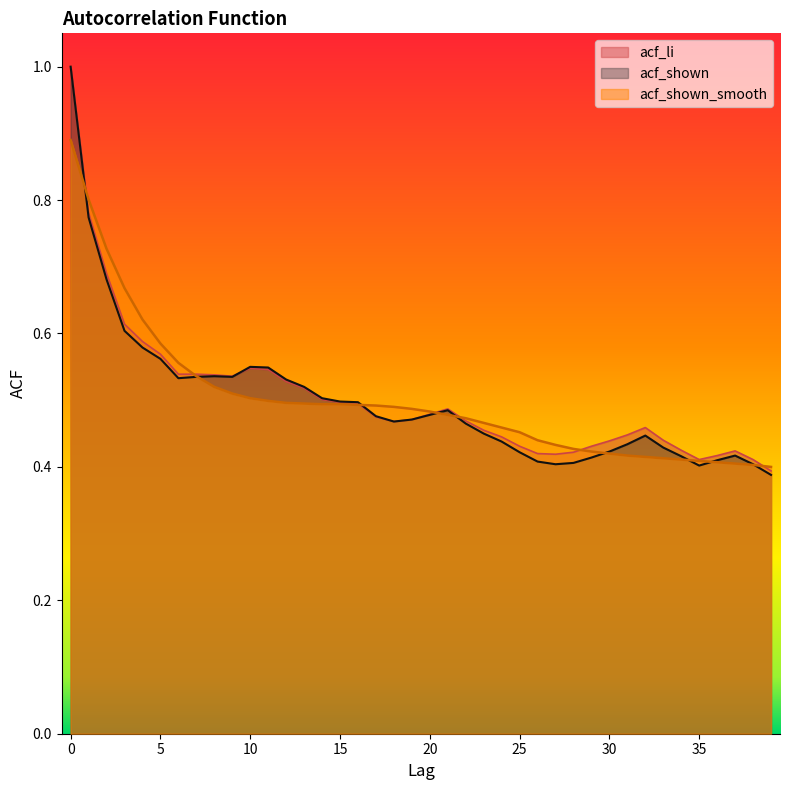

Which series has the largest total across all categories?

acf_li